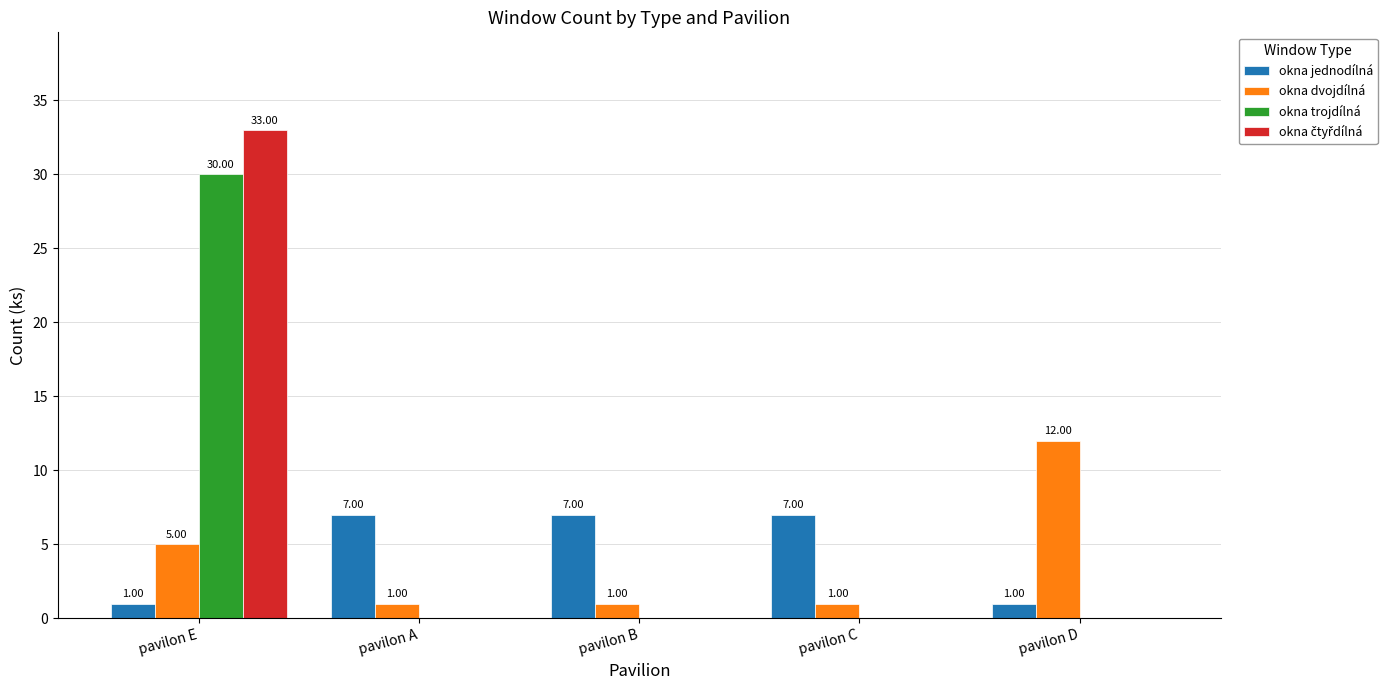

What is the sum of all okna trojdílná values?

30